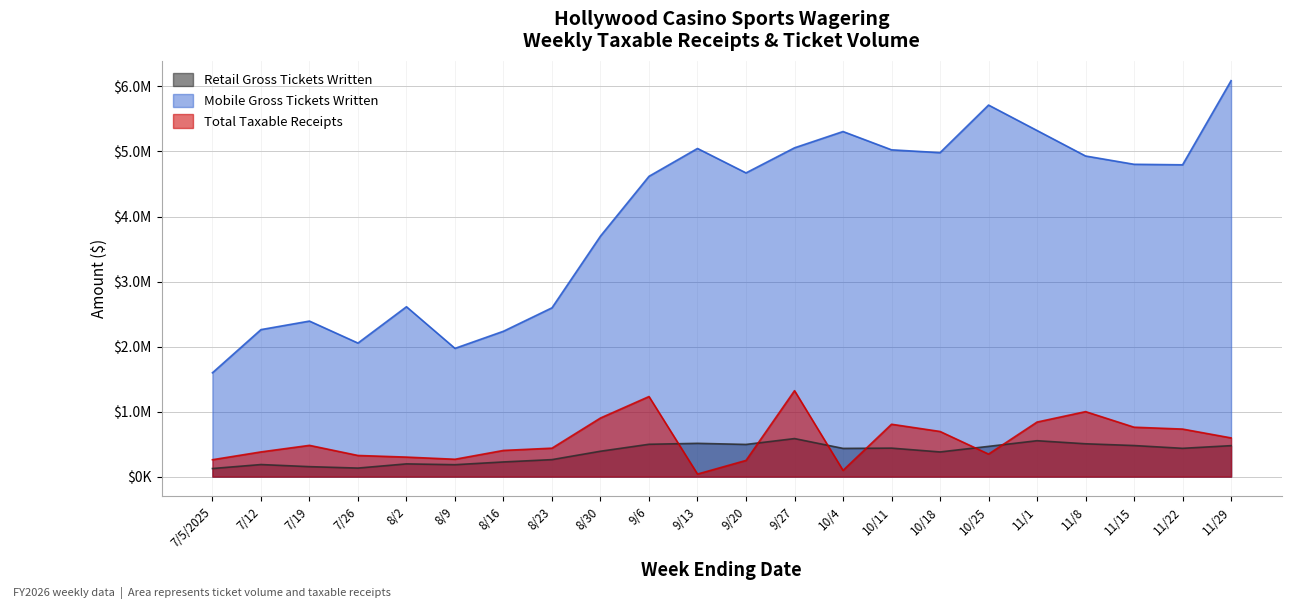

Is the value of Retail Gross Tickets Written at 11/8 greater than the value of Total Taxable Receipts at 7/26?

Yes